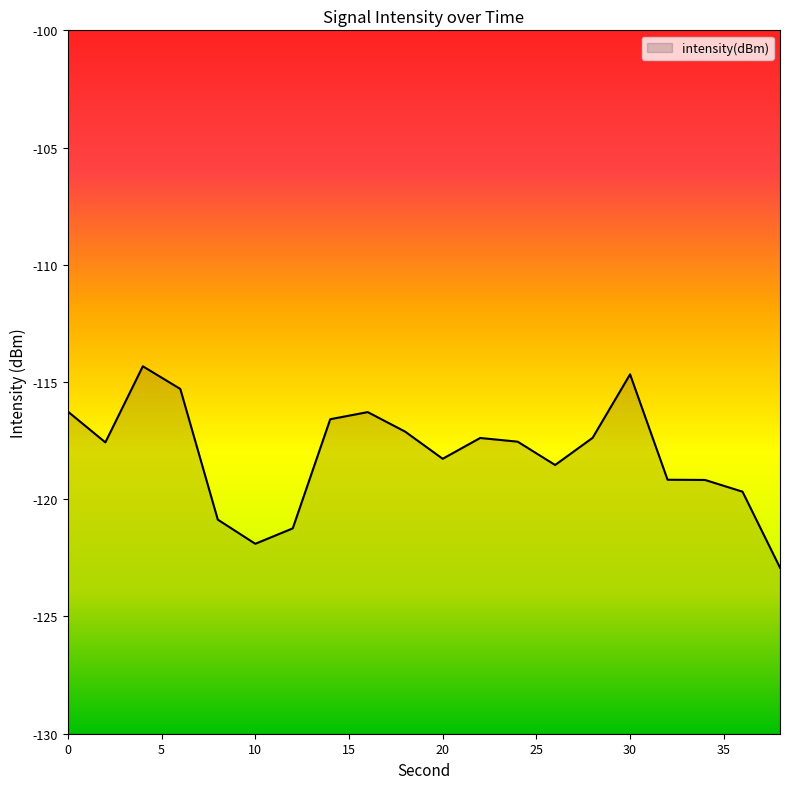

List the labels in order of value, largest first.

4, 30, 6, 0, 16, 14, 18, 28, 22, 24, 2, 20, 26, 32, 34, 36, 8, 12, 10, 38